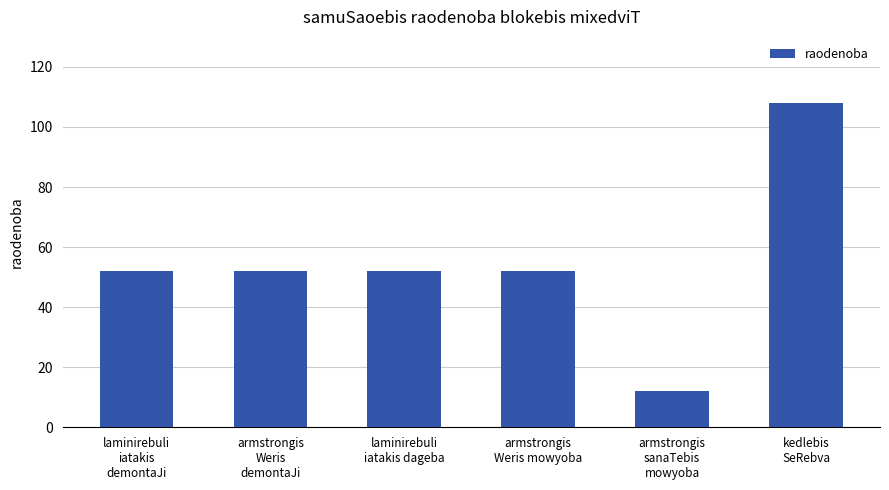

Are the bars horizontal?

No